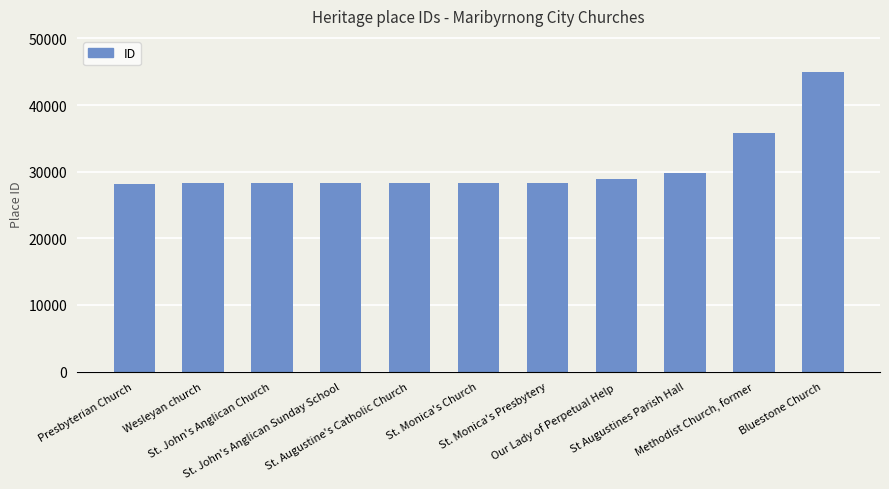

What is the minimum value shown in the chart?

28125